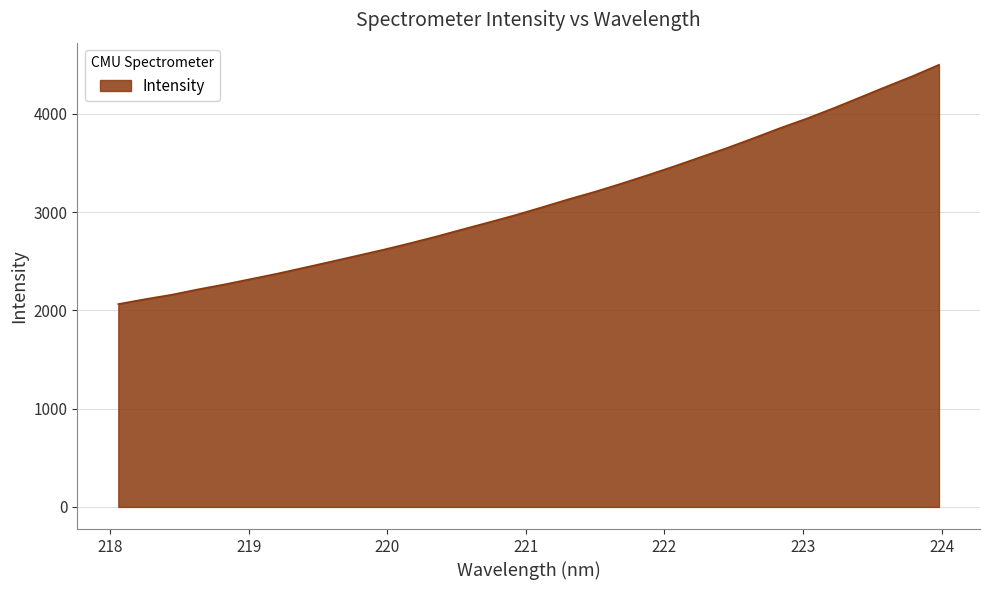

What is the greatest value displayed?

4498.9